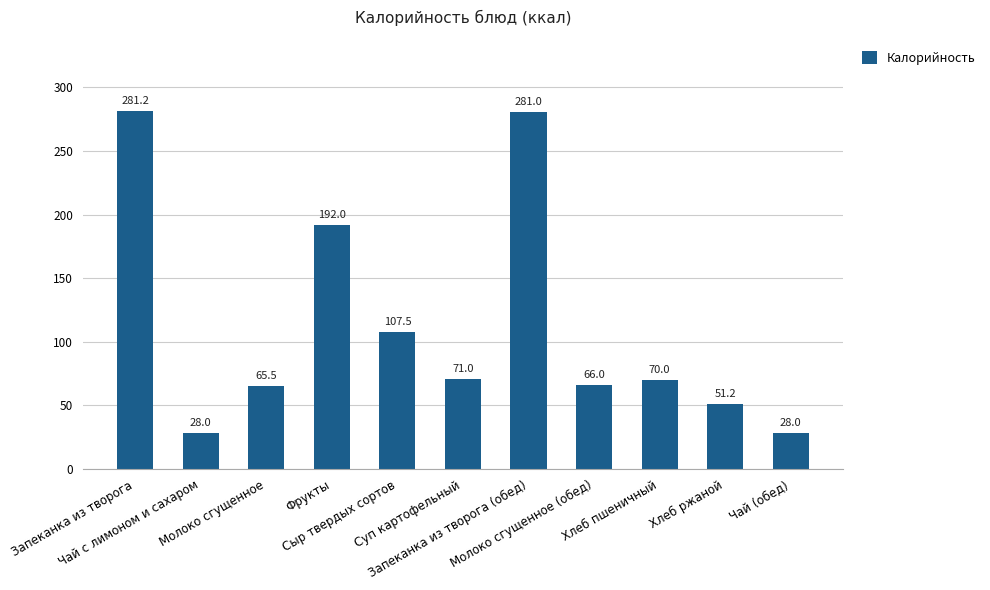

What is the difference between the values at Сыр твердых сортов and Запеканка из творога?

173.7